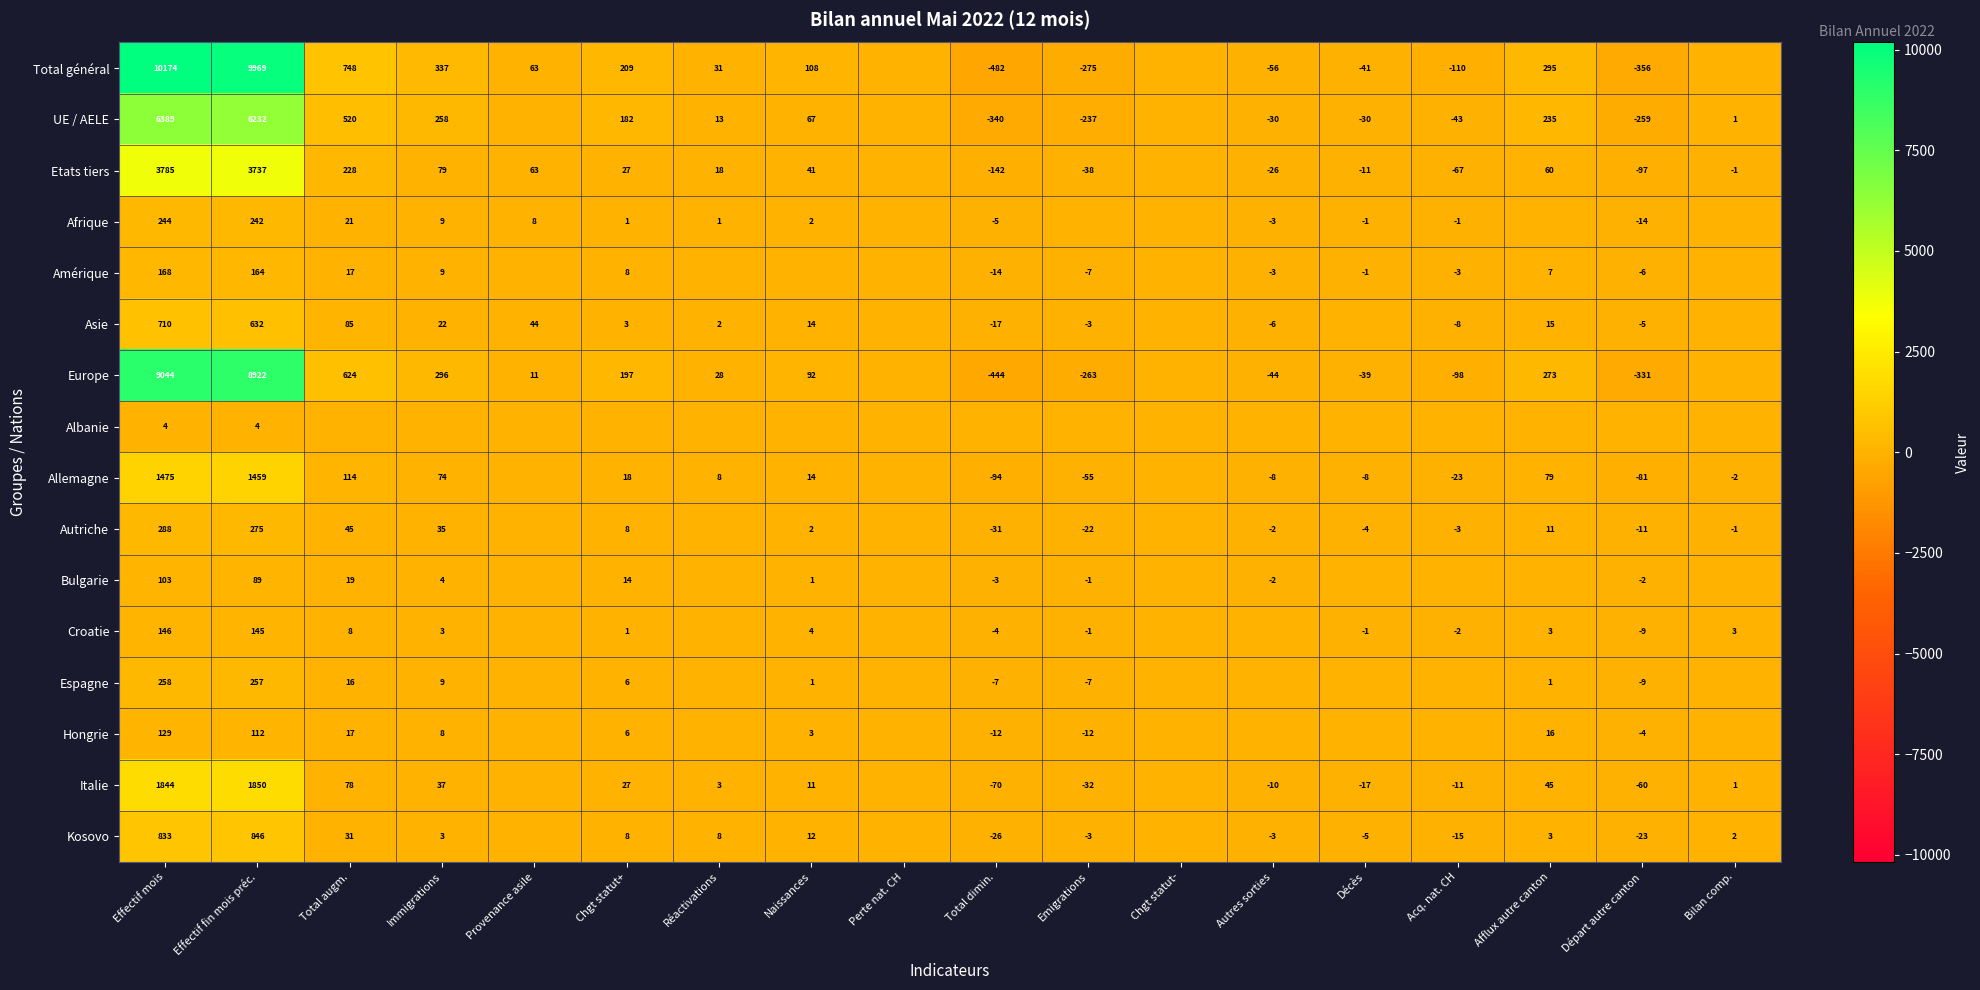

True or false: Europe has a value of 296 at Immigrations.

True